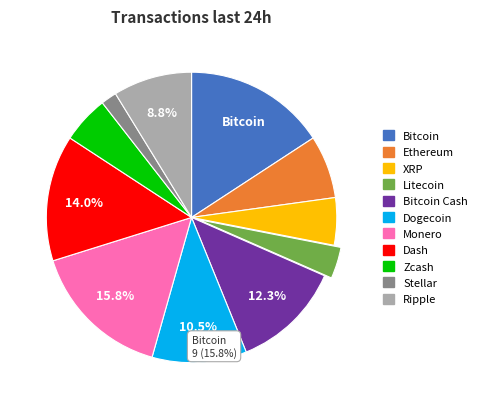

What percentage do 3 and 4 together represent?

12.3%